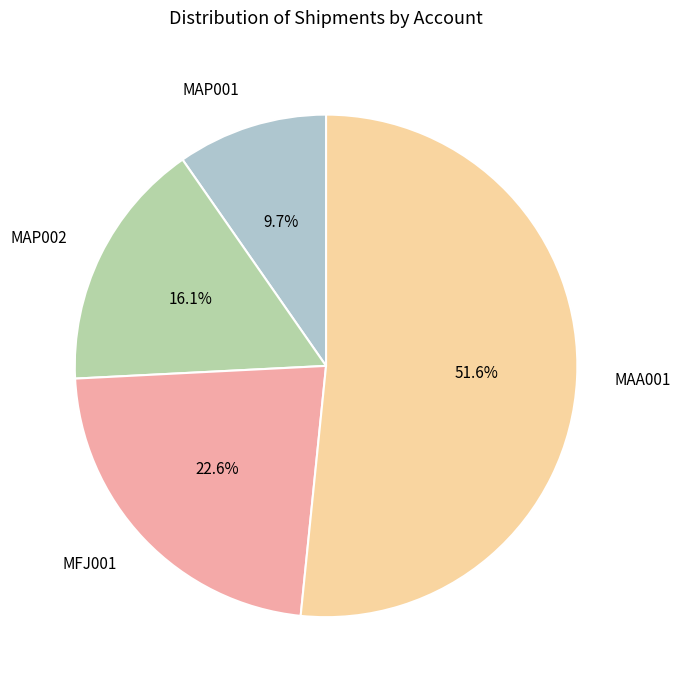

To the nearest percent, what percentage of the pie is MAA001?

52%